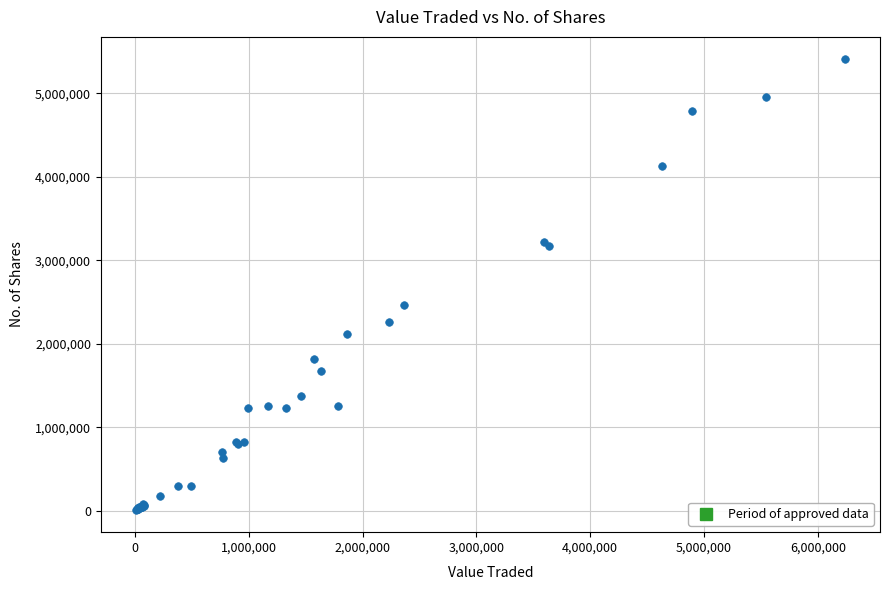

What Y value in the scatter plot is closest to 2708662?

2459144